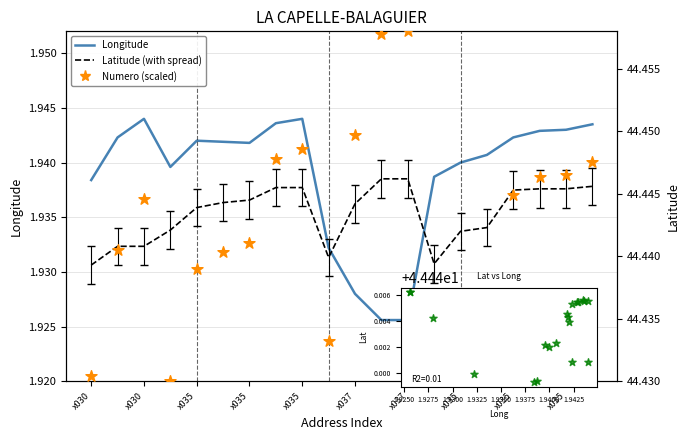

Is the value of Longitude at 15 greater than the value of Numero (scaled) at 17?

No